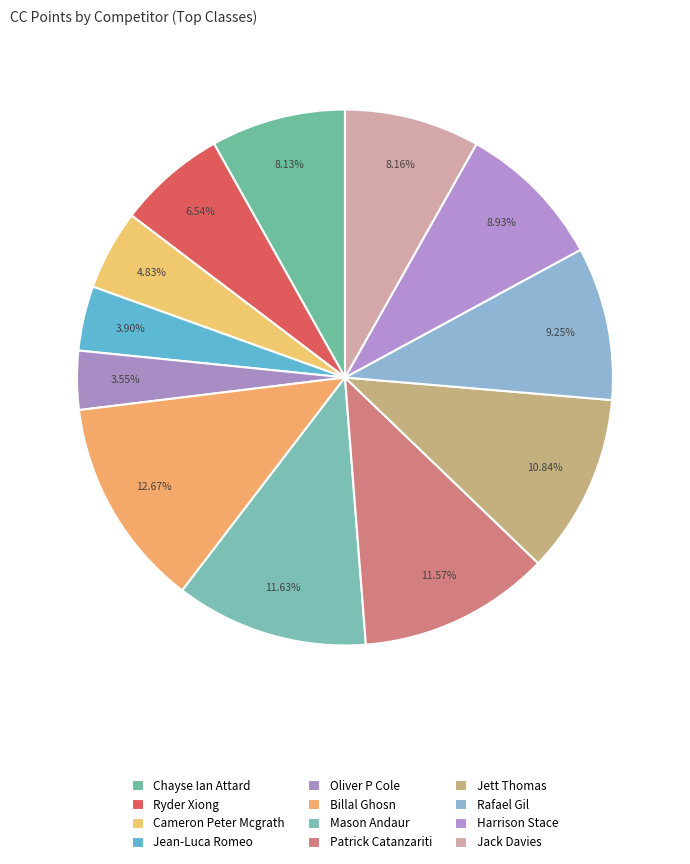

Count the number of slices in the pie.

12